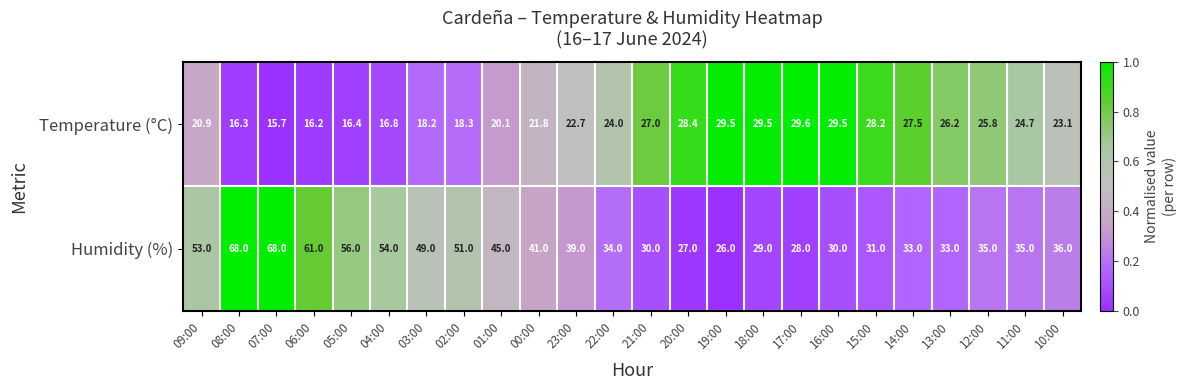

At which category does the chart reach its minimum across all series?

07:00